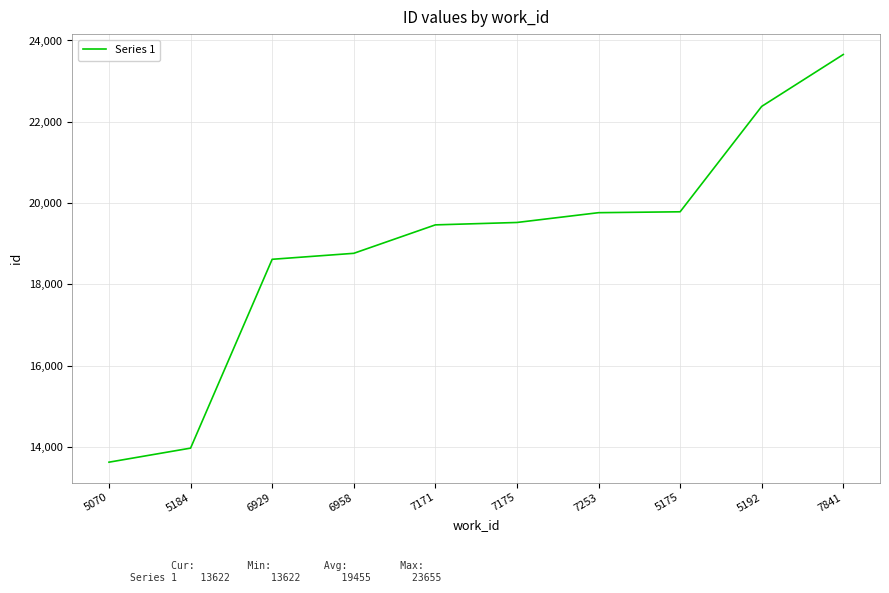

True or false: the data shows 23655 at 7841.

True